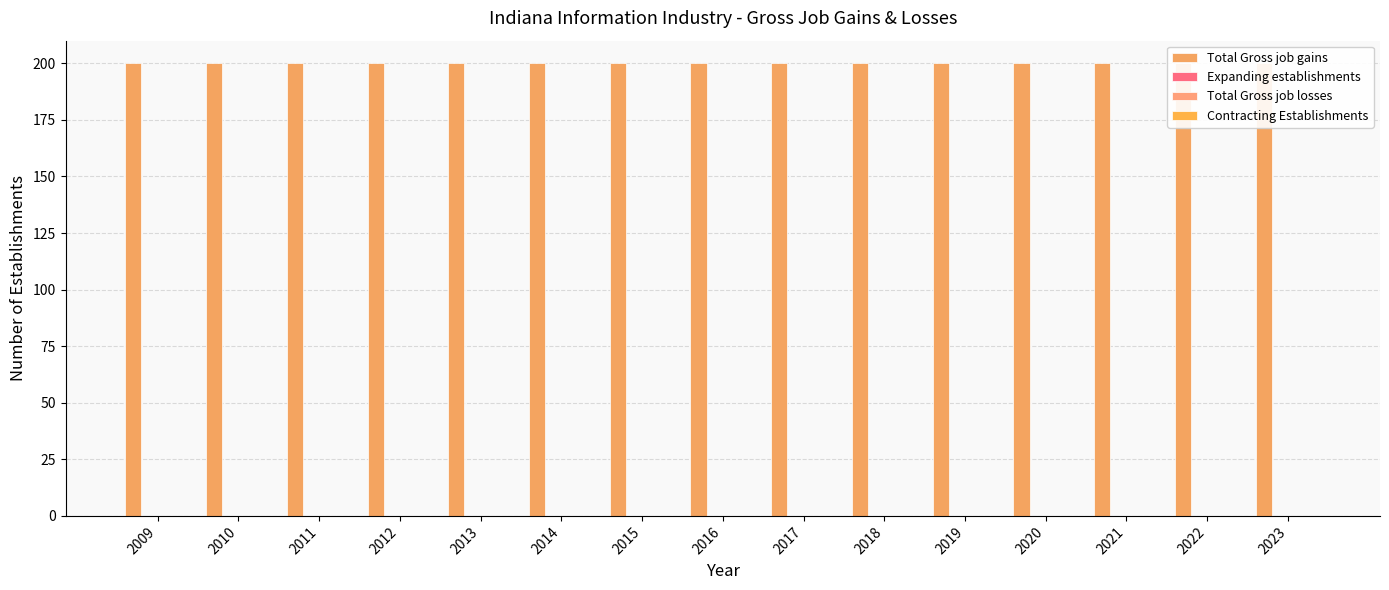

Which has a higher value, 2014 or 2017?

2014